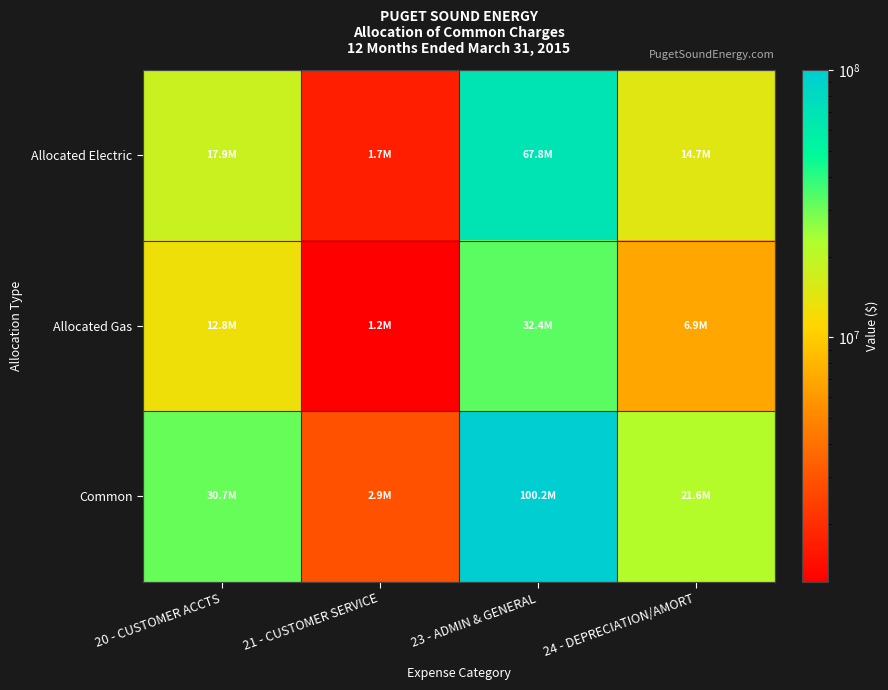

Rank the series by their average value, from highest to lowest.

Common, Allocated Electric, Allocated Gas